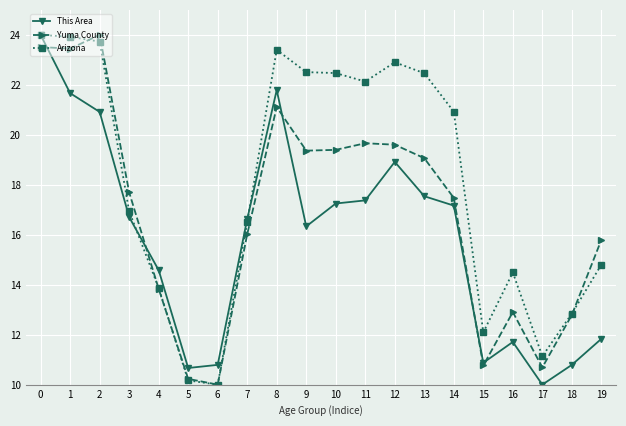

What is the difference between the highest and lowest values at 5?

0.5